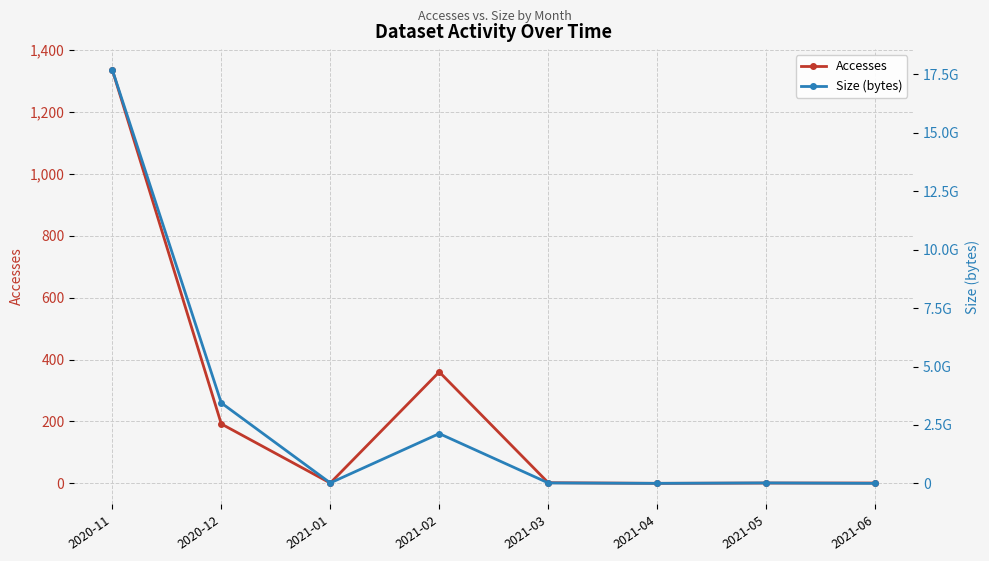

What position from the left is 2021-05?

7